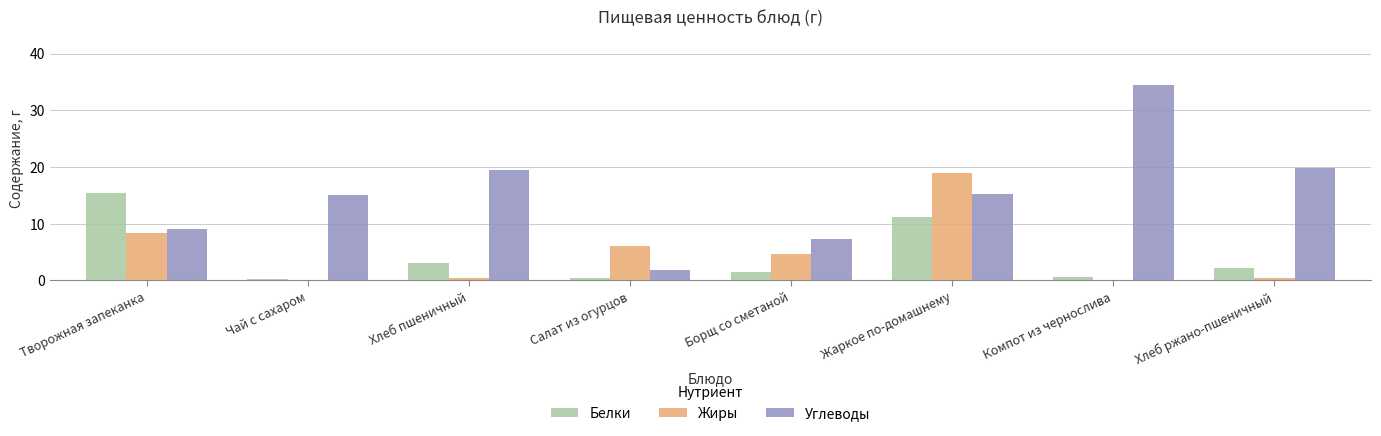

Does the chart contain stacked bars?

No